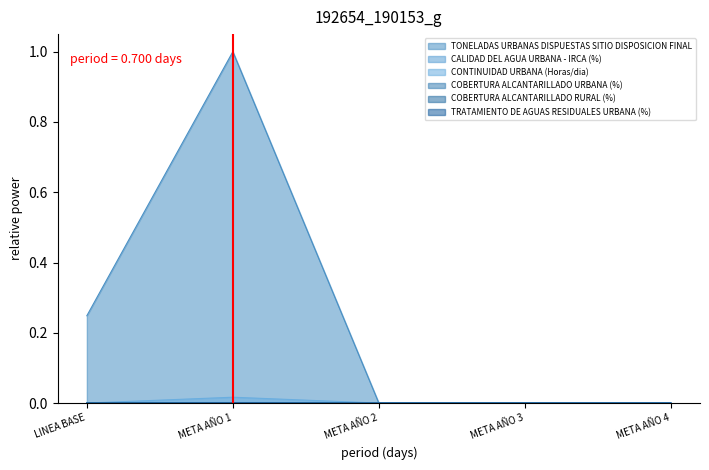

At which category is the sum across all series the highest?

META AÑO 1